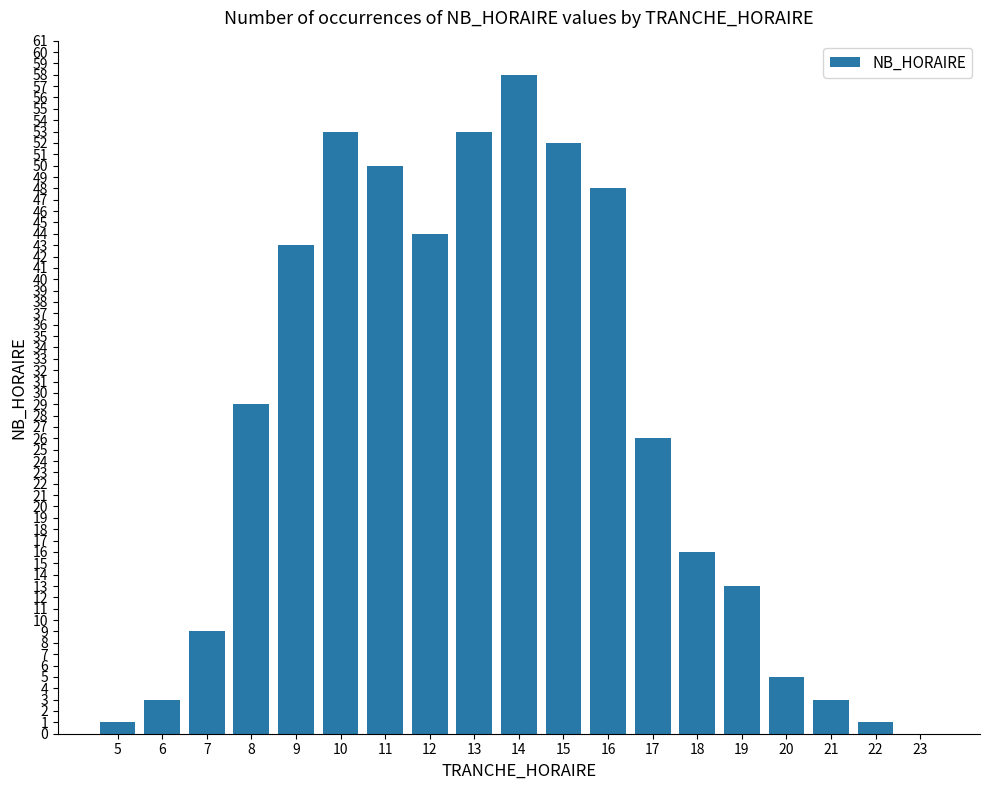

True or false: the data shows 1 at 21.

False